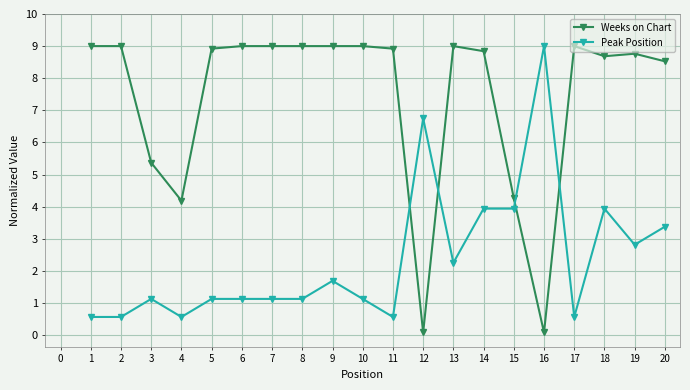

Which series has the largest total across all categories?

Weeks on Chart